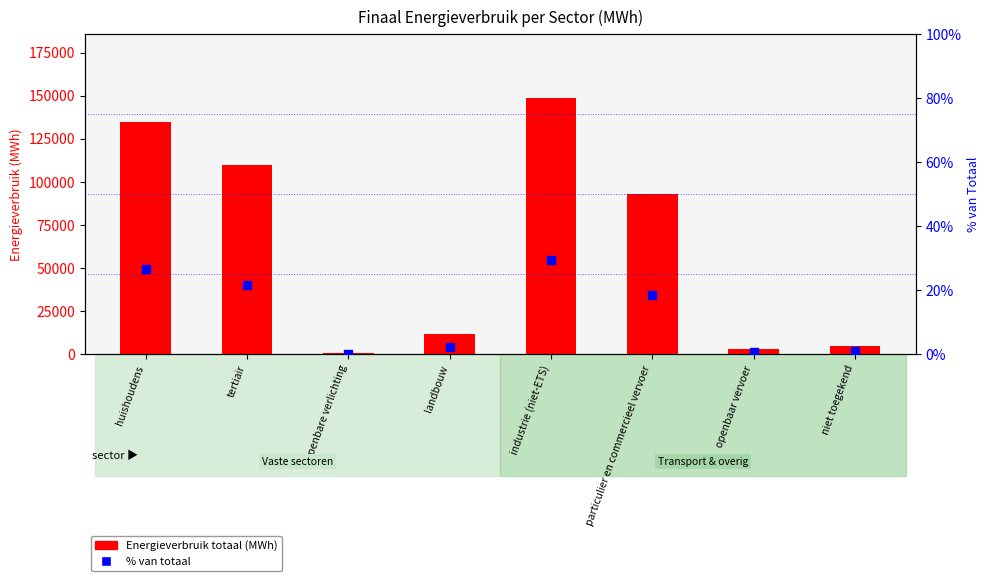

Which series has the largest total across all categories?

Energieverbruik totaal (MWh)